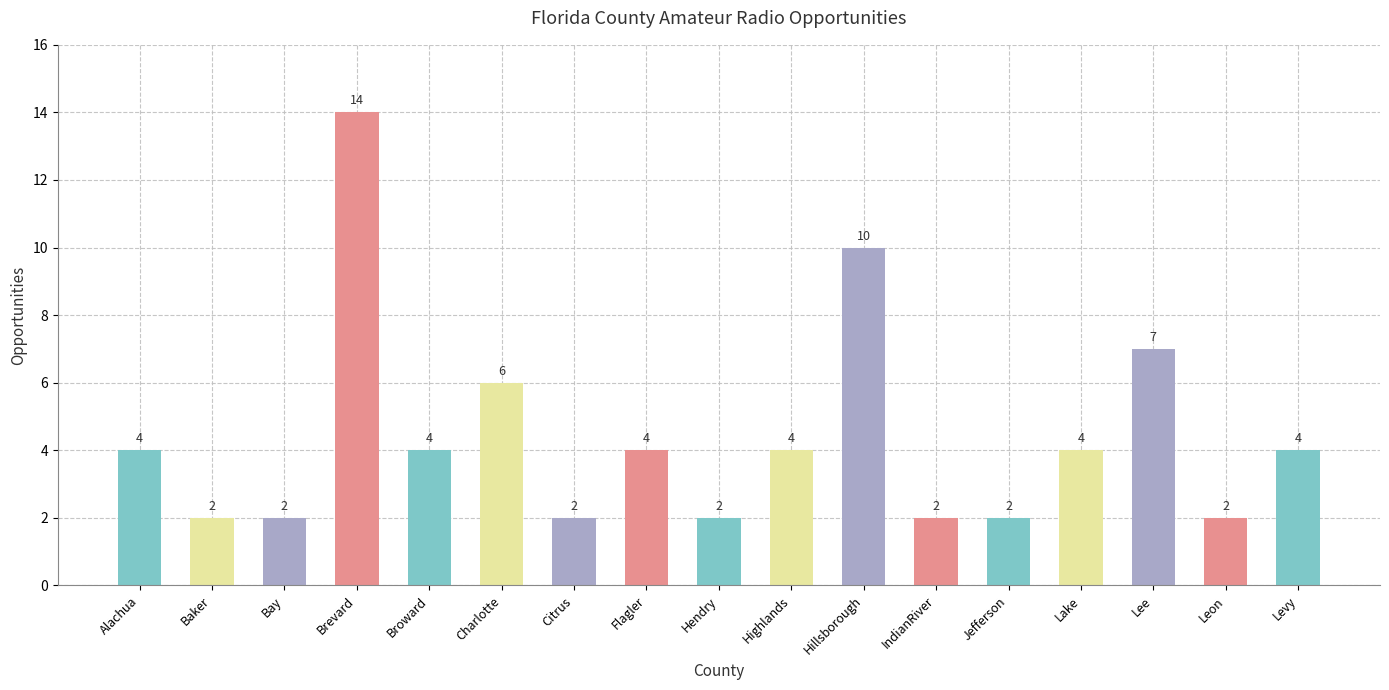

What is the difference between the maximum and minimum values?

12